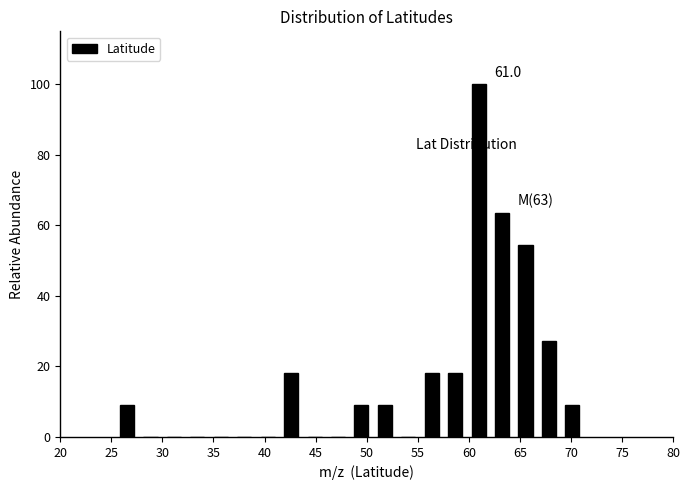

Over which range of the x-axis is the bar tallest?

60.0 to 62.0